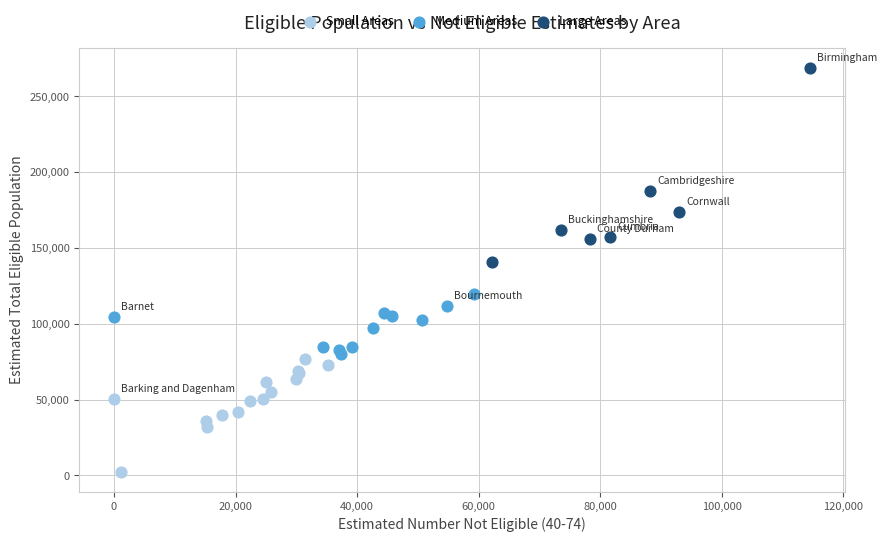

What are all the series names shown in the legend?

Small Areas, Medium Areas, Large Areas